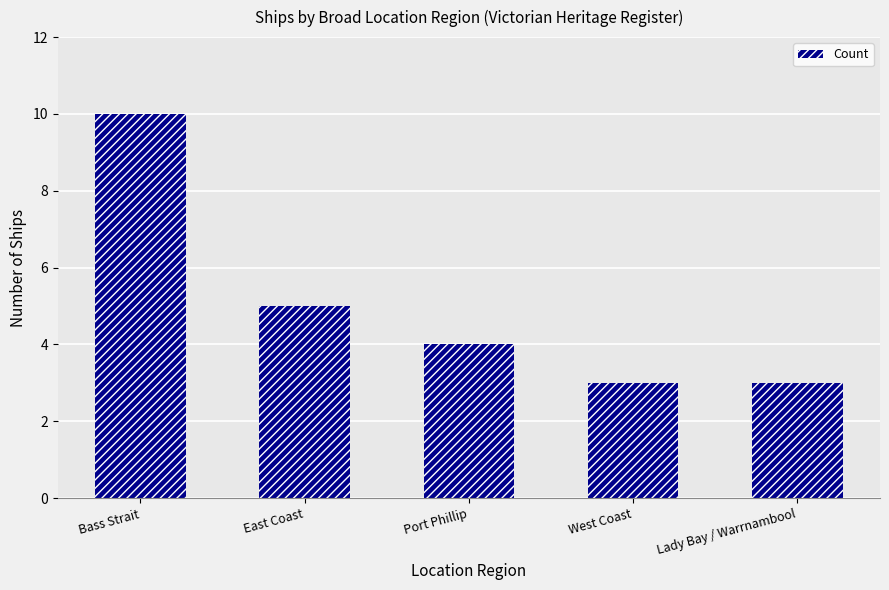

At which category does the chart reach its peak across all series?

Bass Strait